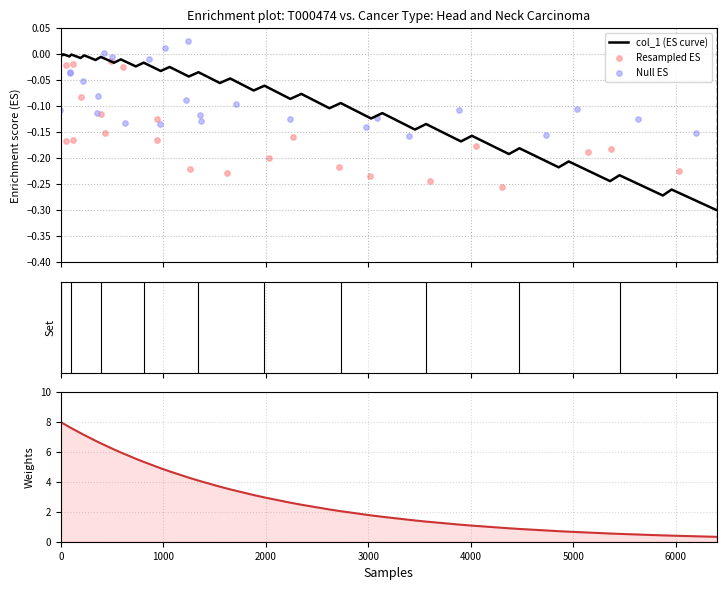

Which series reaches the minimum Y coordinate?

col_1 (ES curve)